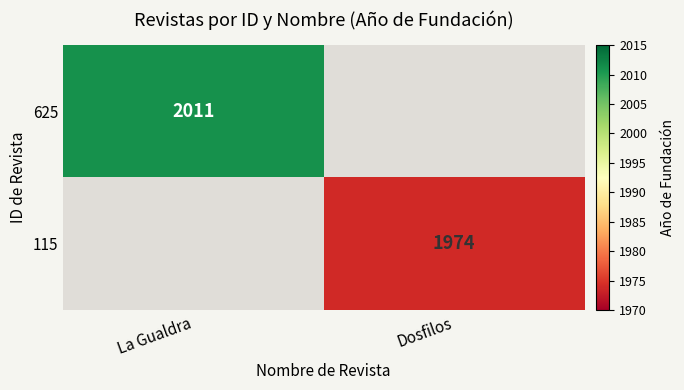

The 115 series shows 3106 at Dosfilos. True or false?

False